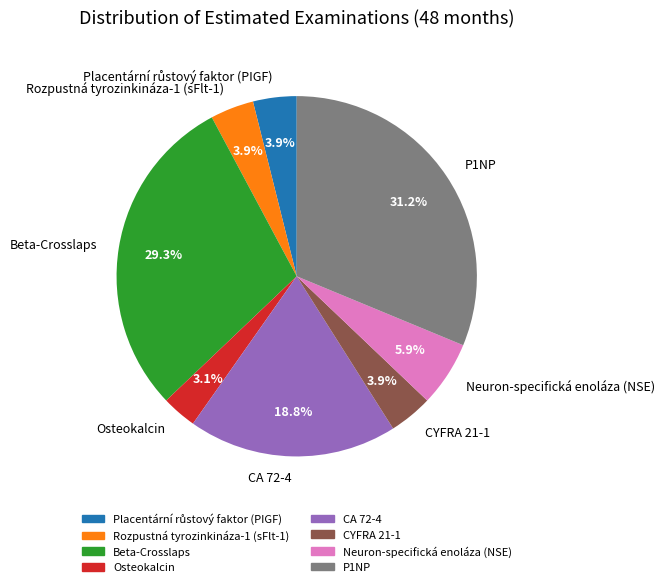

How much of the chart is everything except Beta-Crosslaps?

70.7%